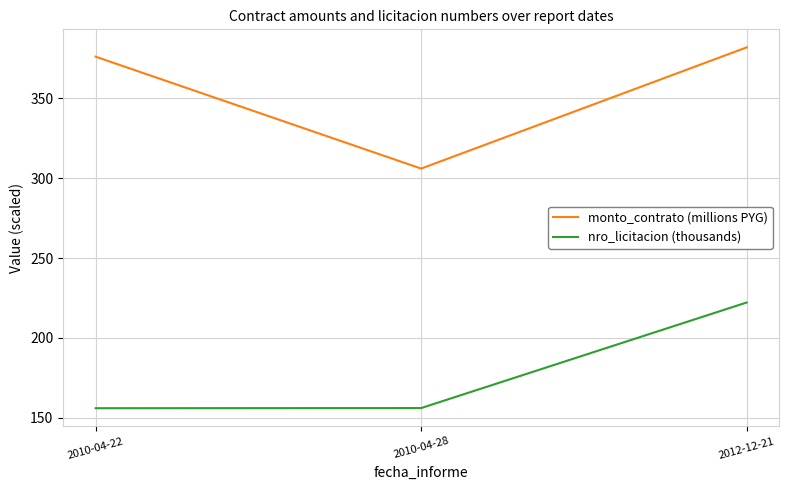

The monto_contrato (millions PYG) series shows 375.9 at 2010-04-22. True or false?

True